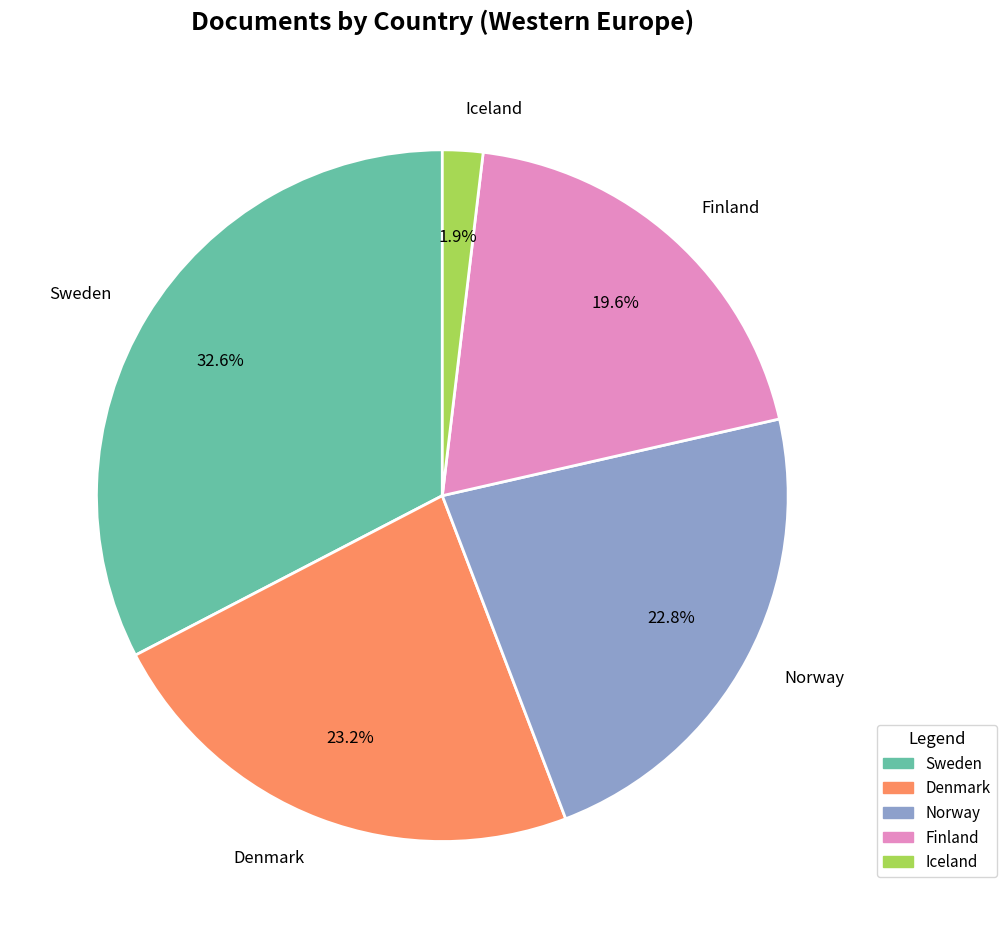

To the nearest percent, what is the difference between the Norway and Sweden slice percentages?

10%